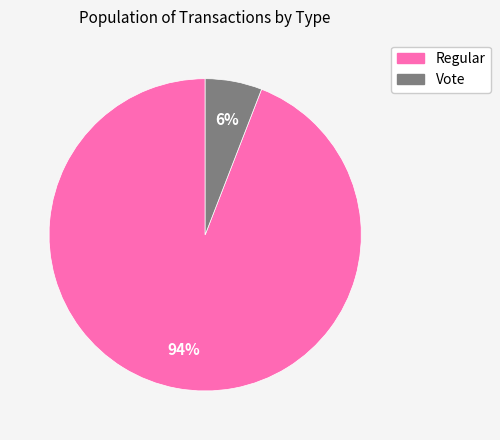

Which slice is the largest?

Regular